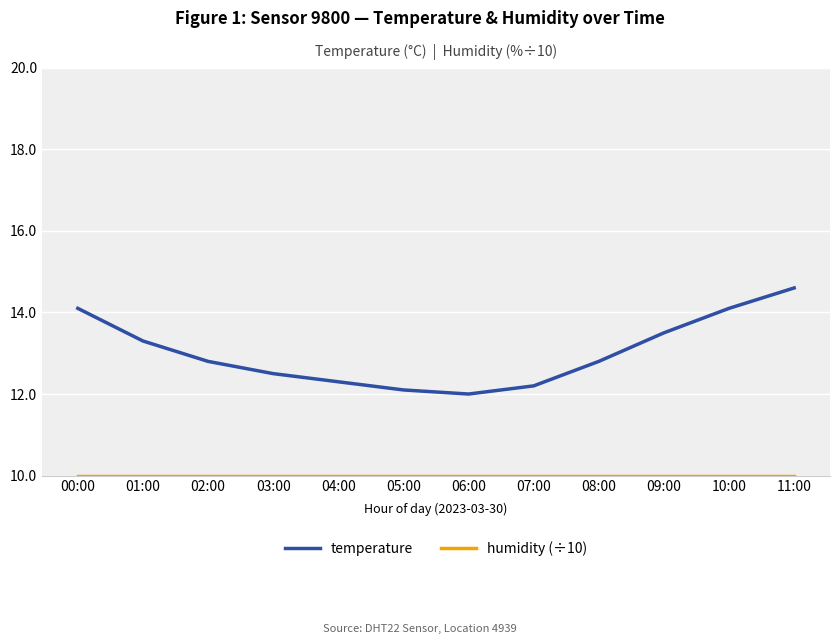

Which series changed the most between 03:00 and 09:00?

temperature